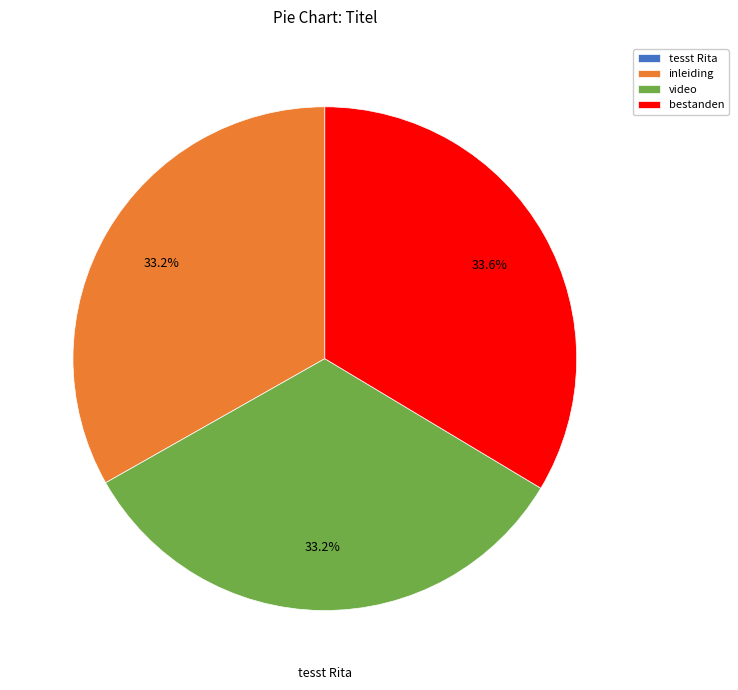

Is it true that video is 33% of the pie?

True